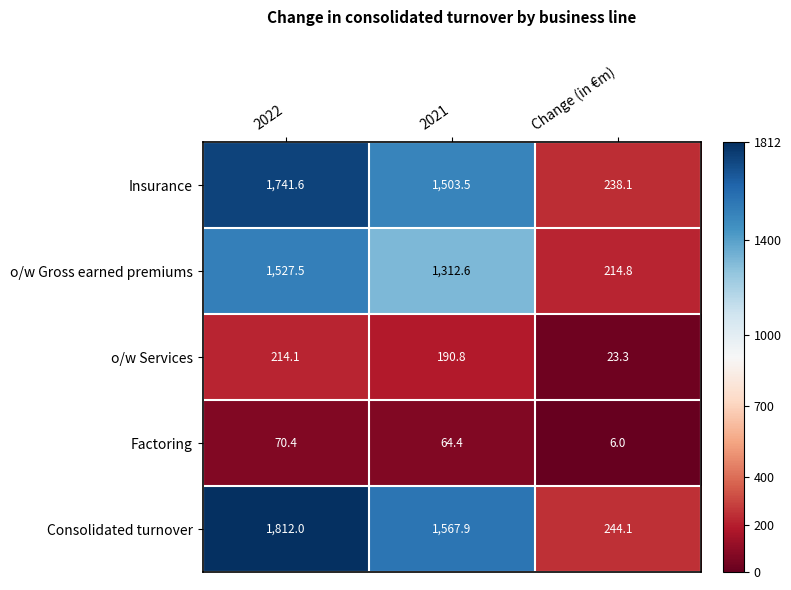

Which series has the widest spread of values?

Consolidated turnover